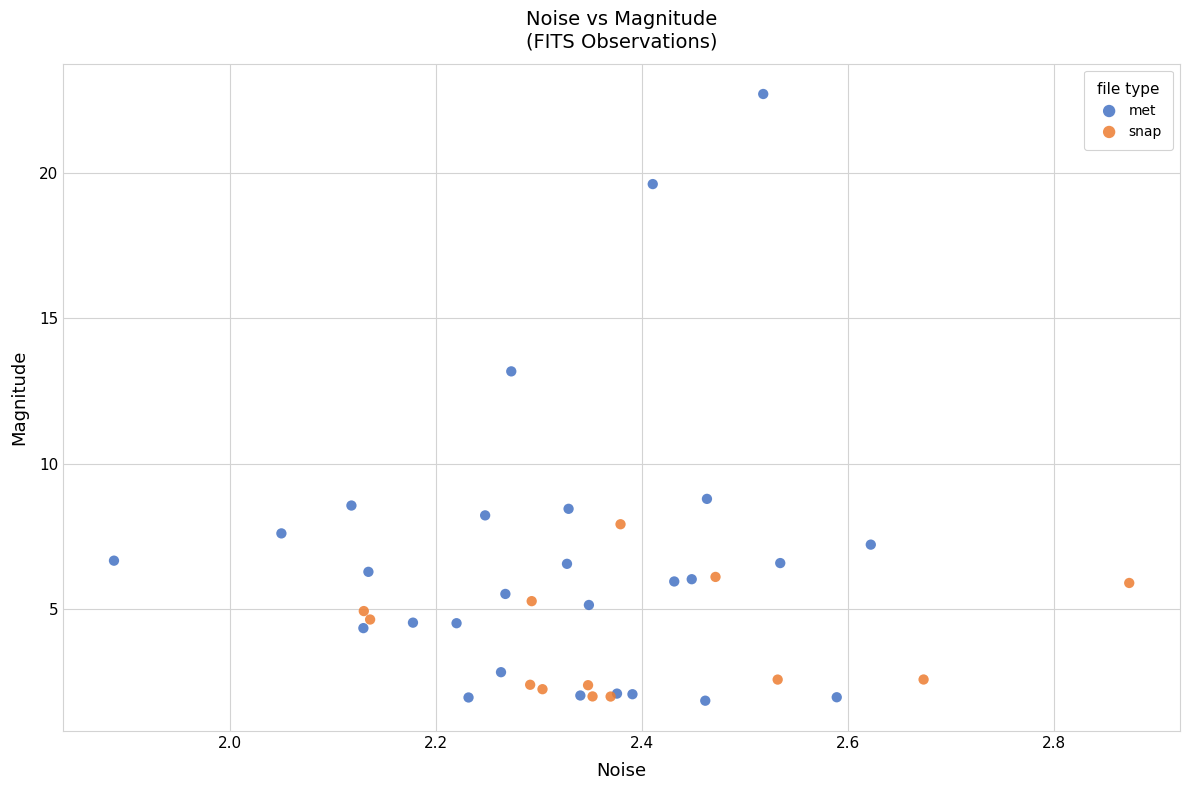

Which series reaches the maximum Y coordinate?

met